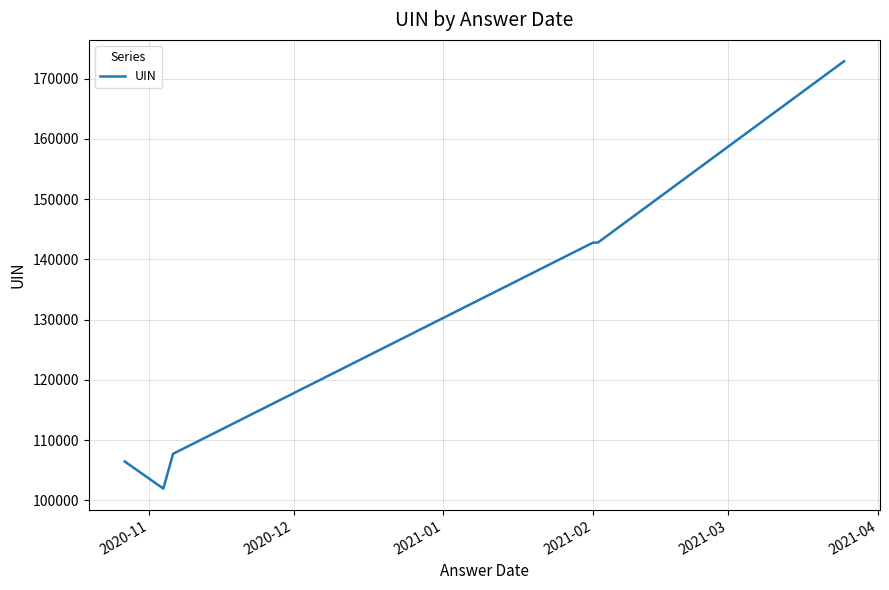

What is the minimum value shown in the chart?

101958